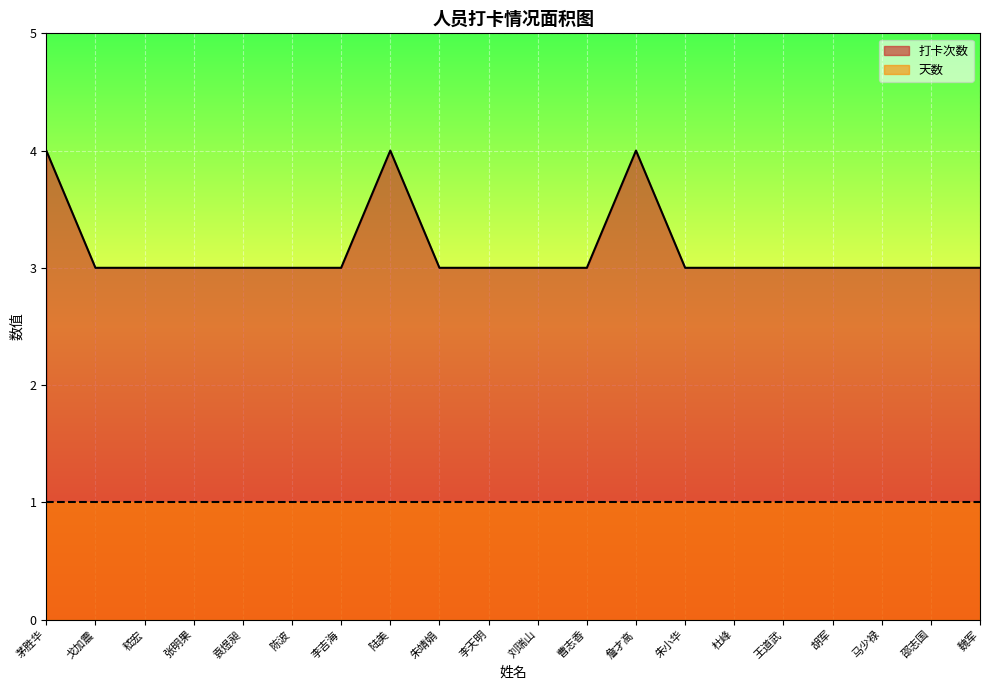

Reading right to left, transcribe all the data shown in this chart.

魏军=3	邵志国=3	马少禄=3	胡军=3	王道武=3	杜峰=3	朱小华=3	詹才高=4	曹志香=3	刘瑞山=3	李天明=3	朱靖娟=3	陆美=4	李吉海=3	陈波=3	袁煜昶=3	张明果=3	嵇宏=3	戈加震=3	茅胜华=4